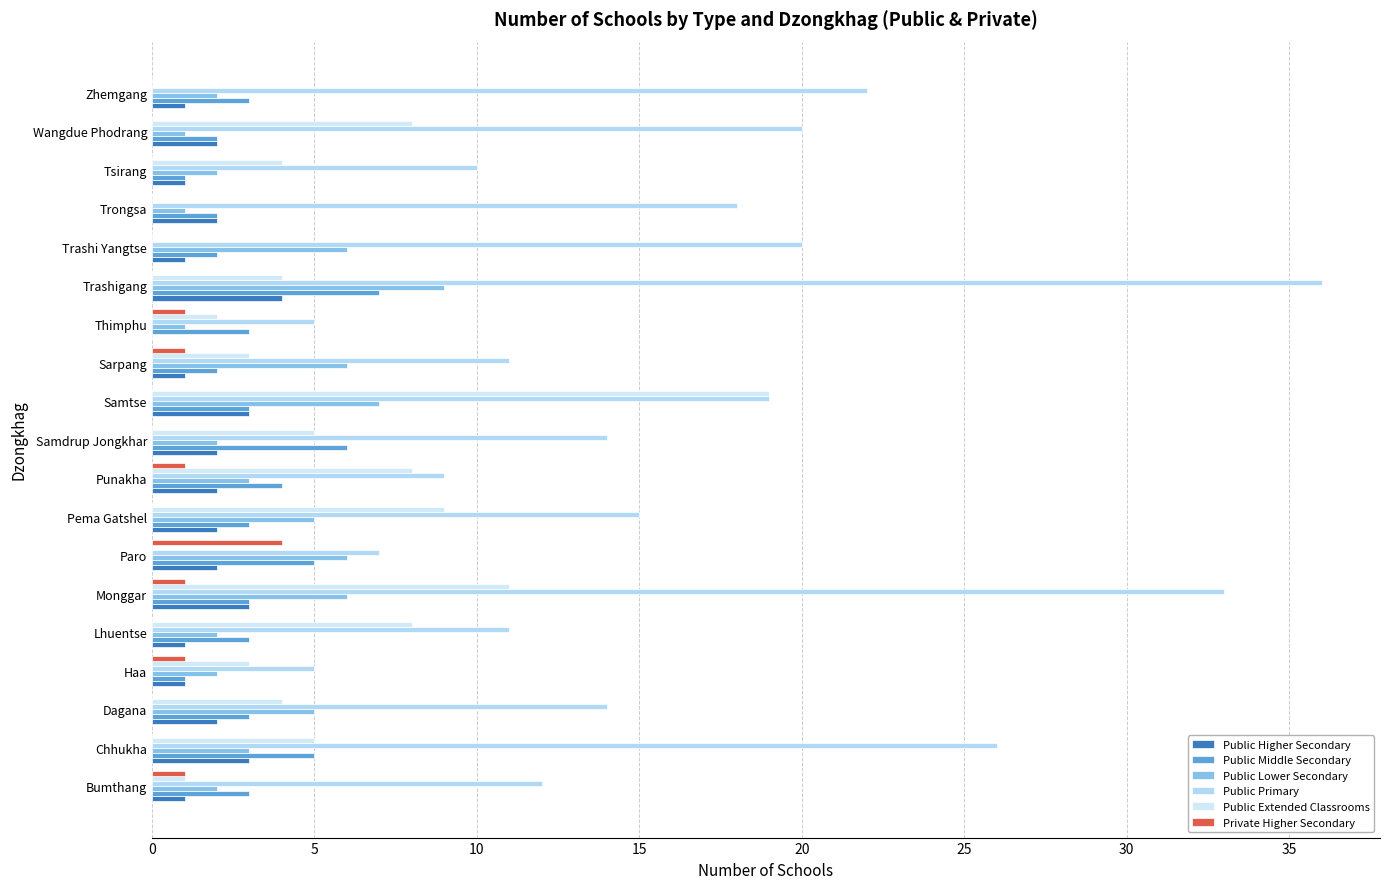

What is the maximum value shown in the chart?

36